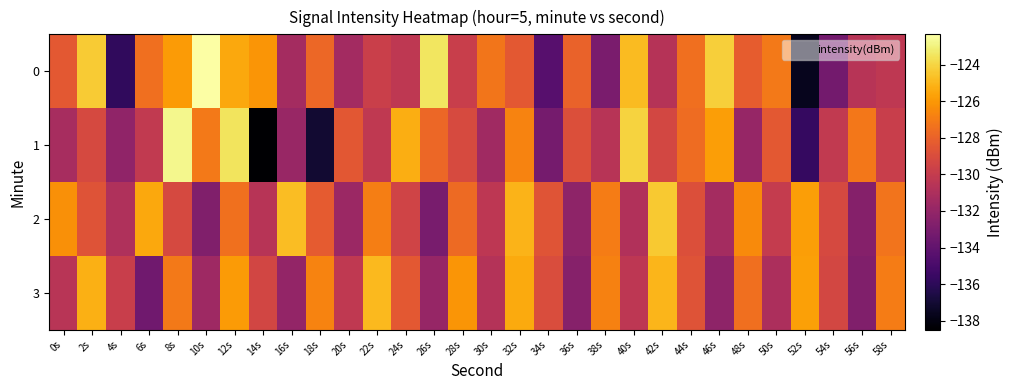

What is the difference between the highest and lowest values at 12s?

3.9